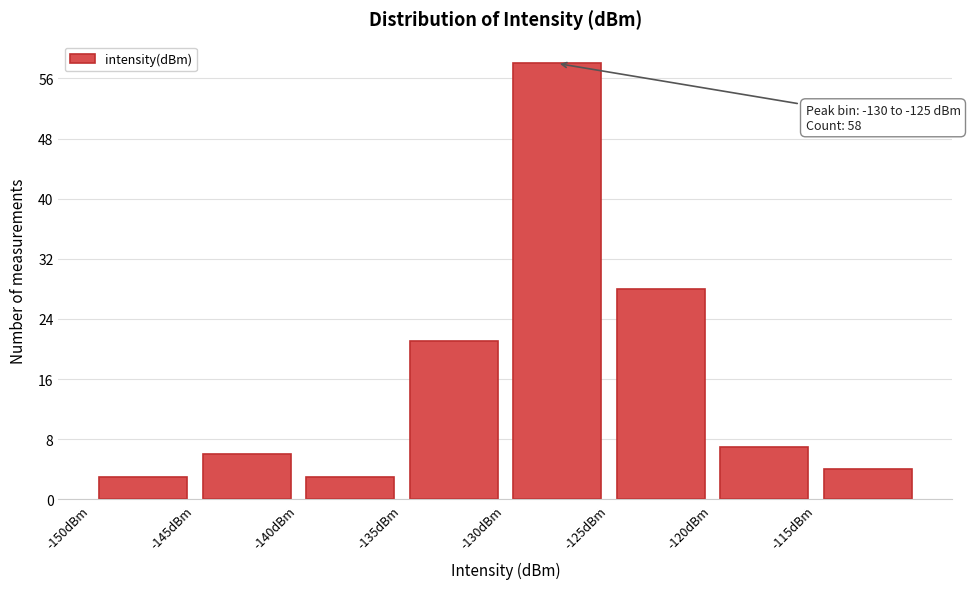

Over which range of the x-axis is the bar tallest?

-130 to -125